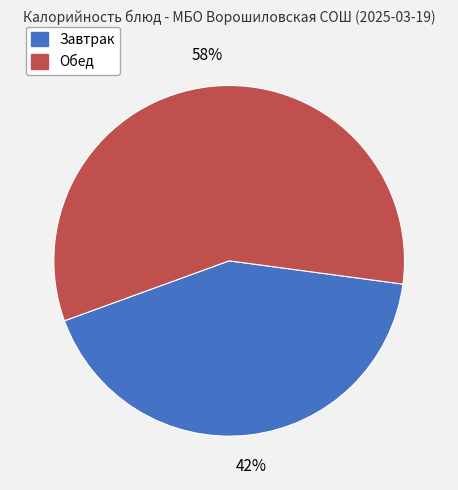

Does any single category account for the majority?

Yes